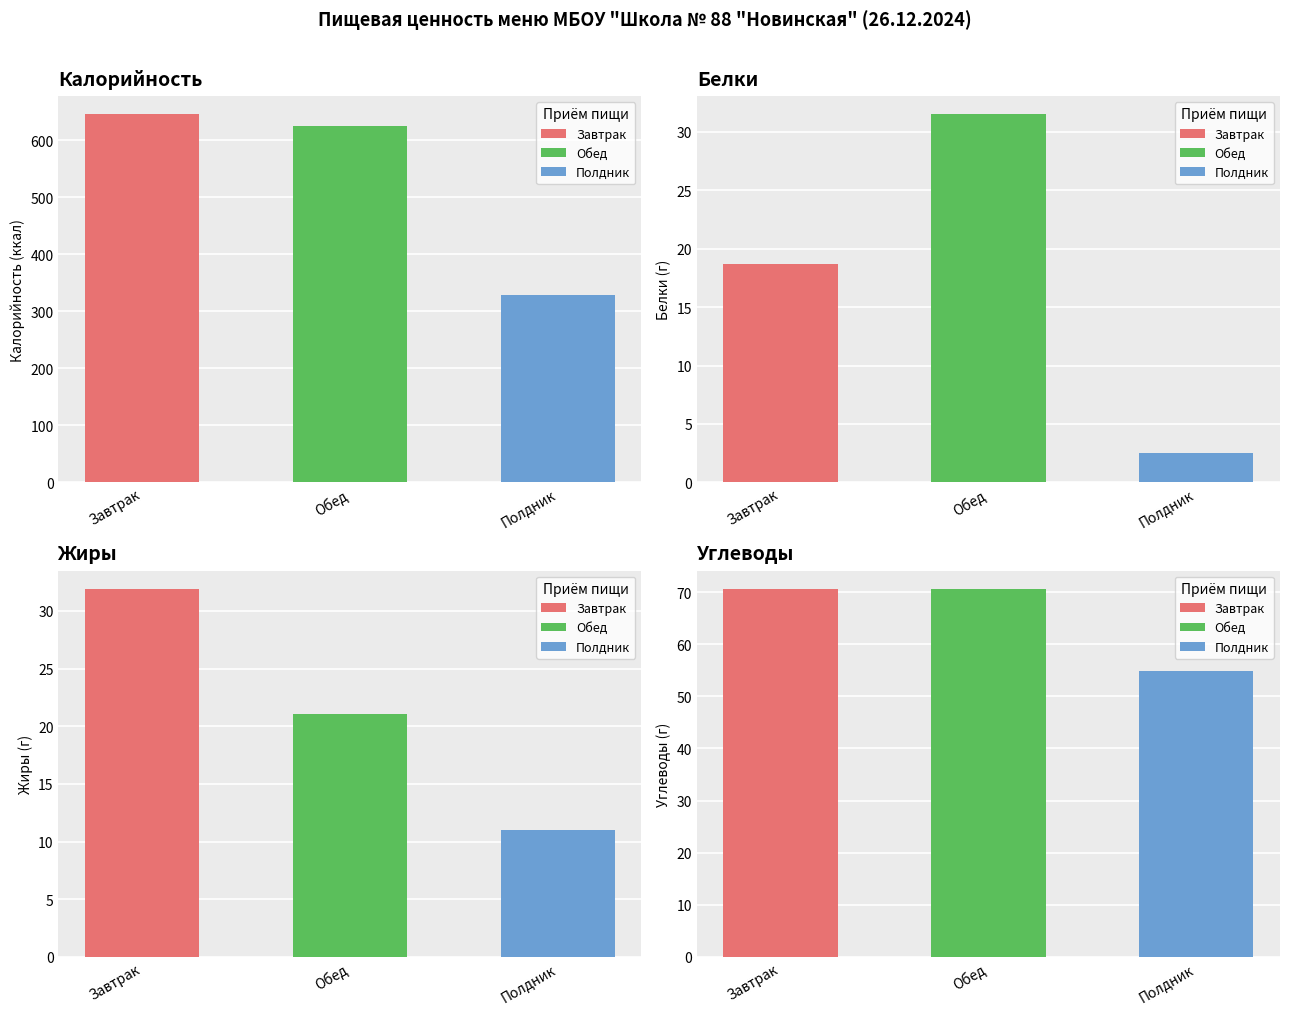

What is the sum of all Углеводы values?

196.1